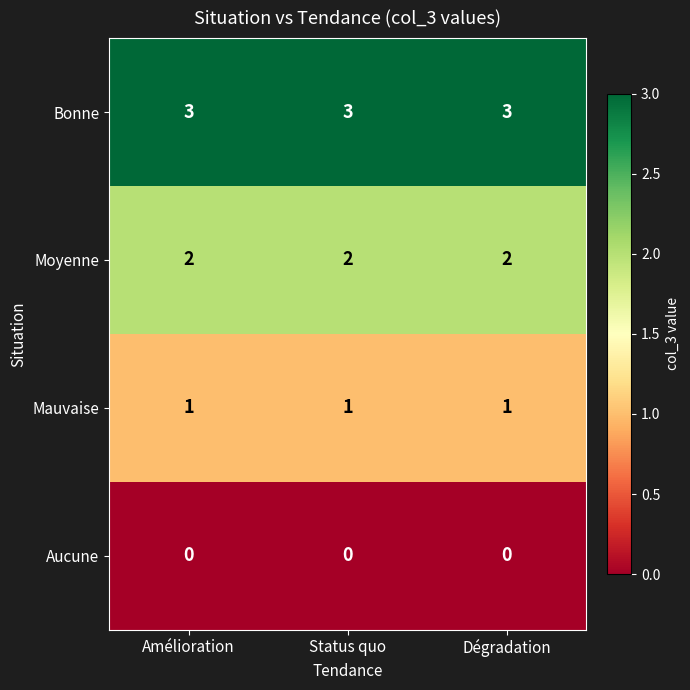

What value does the Bonne series have at Amélioration?

3